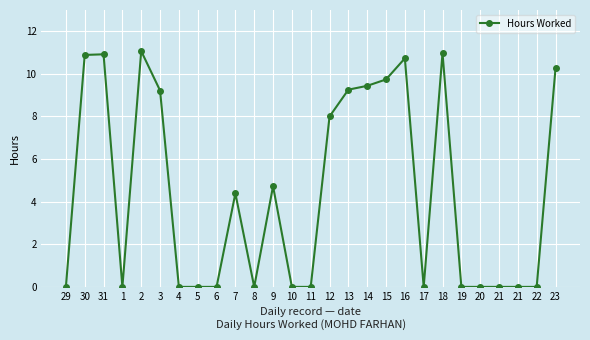

True or false: there are more than 2 points higher than both neighbors.

True